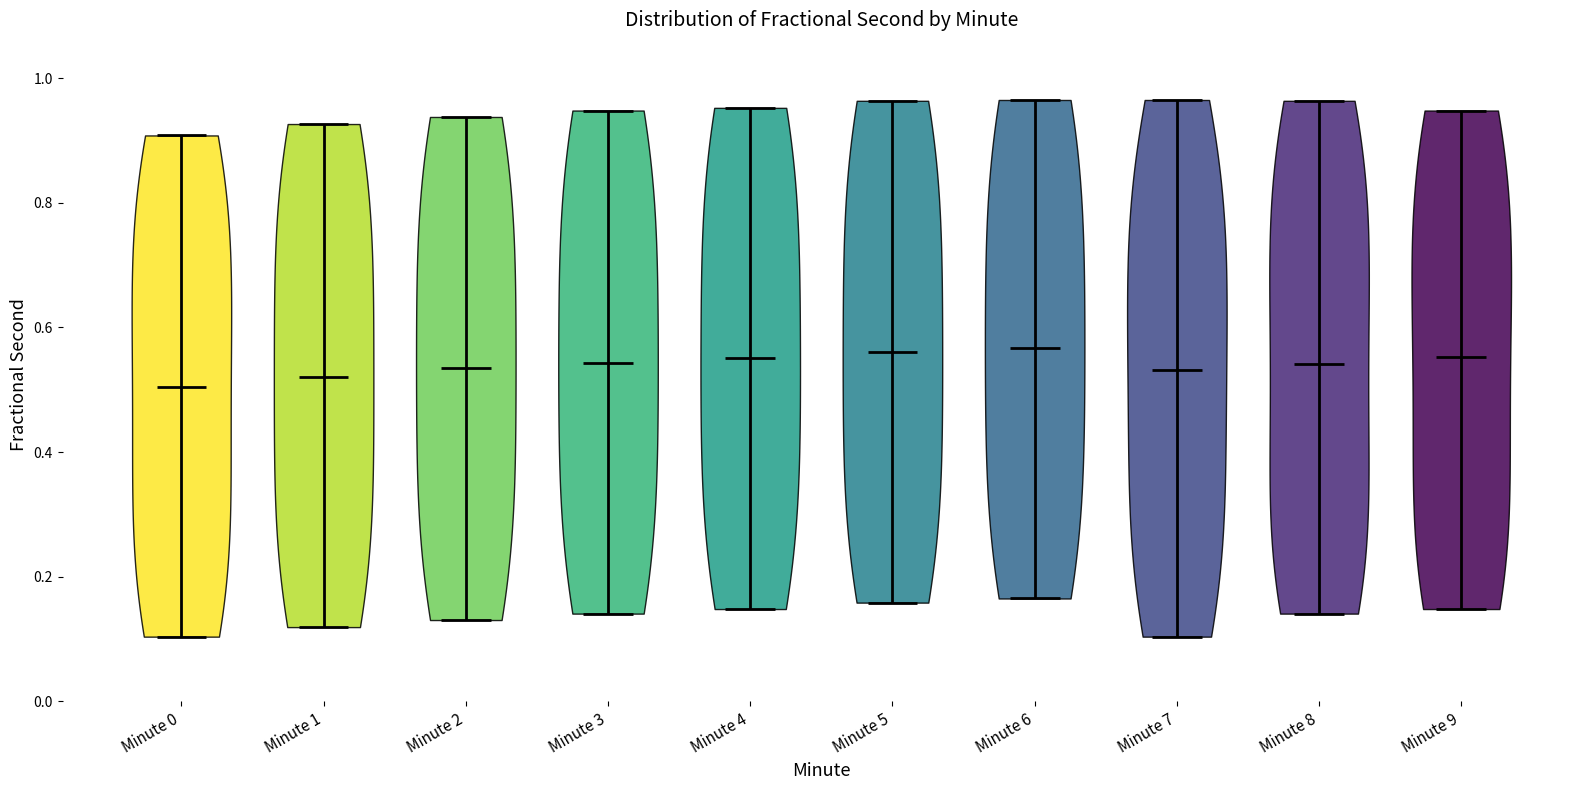

What is the highest point the violin for Minute 5 reaches on the y-axis? The values are not printed on the chart, so give them approximately, as read against the axis.

0.96